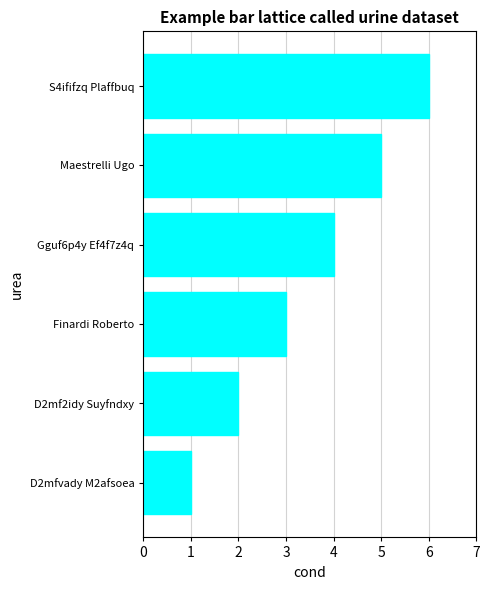

Rank the categories by value from highest to lowest.

S4ififzq Plaffbuq, Maestrelli Ugo, Gguf6p4y Ef4f7z4q, Finardi Roberto, D2mf2idy Suyfndxy, D2mfvady M2afsoea